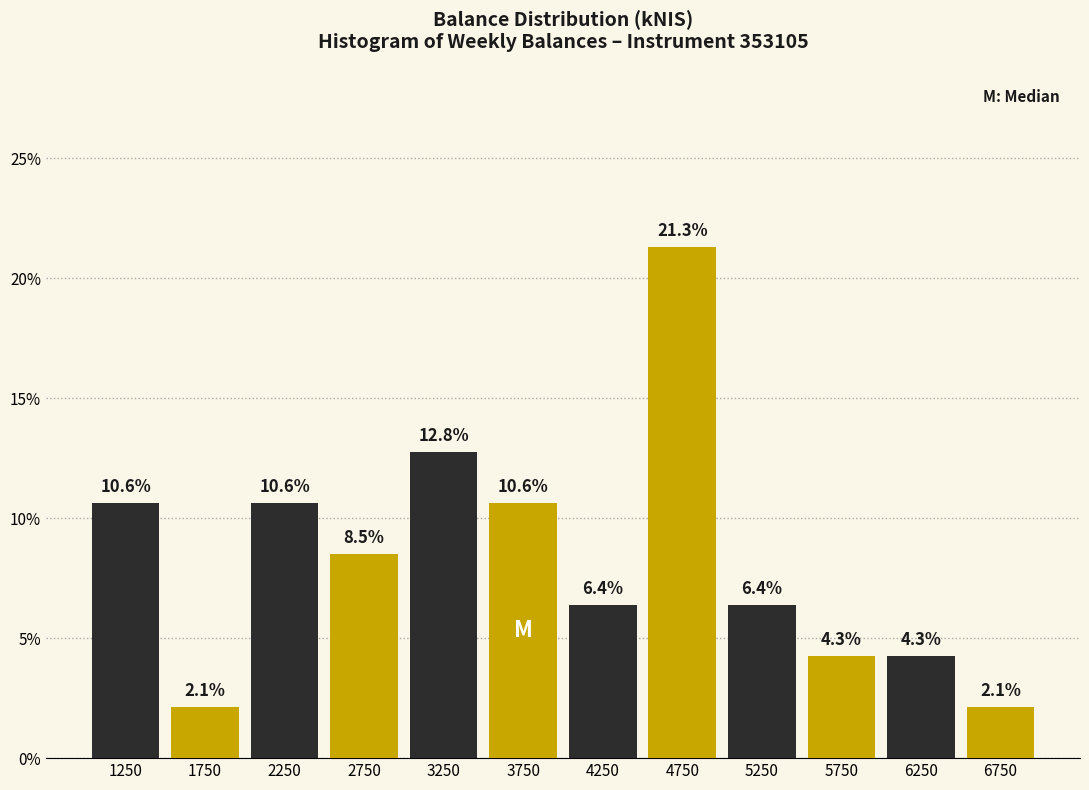

What is the spread (max minus min) of values at 5250?

2.1